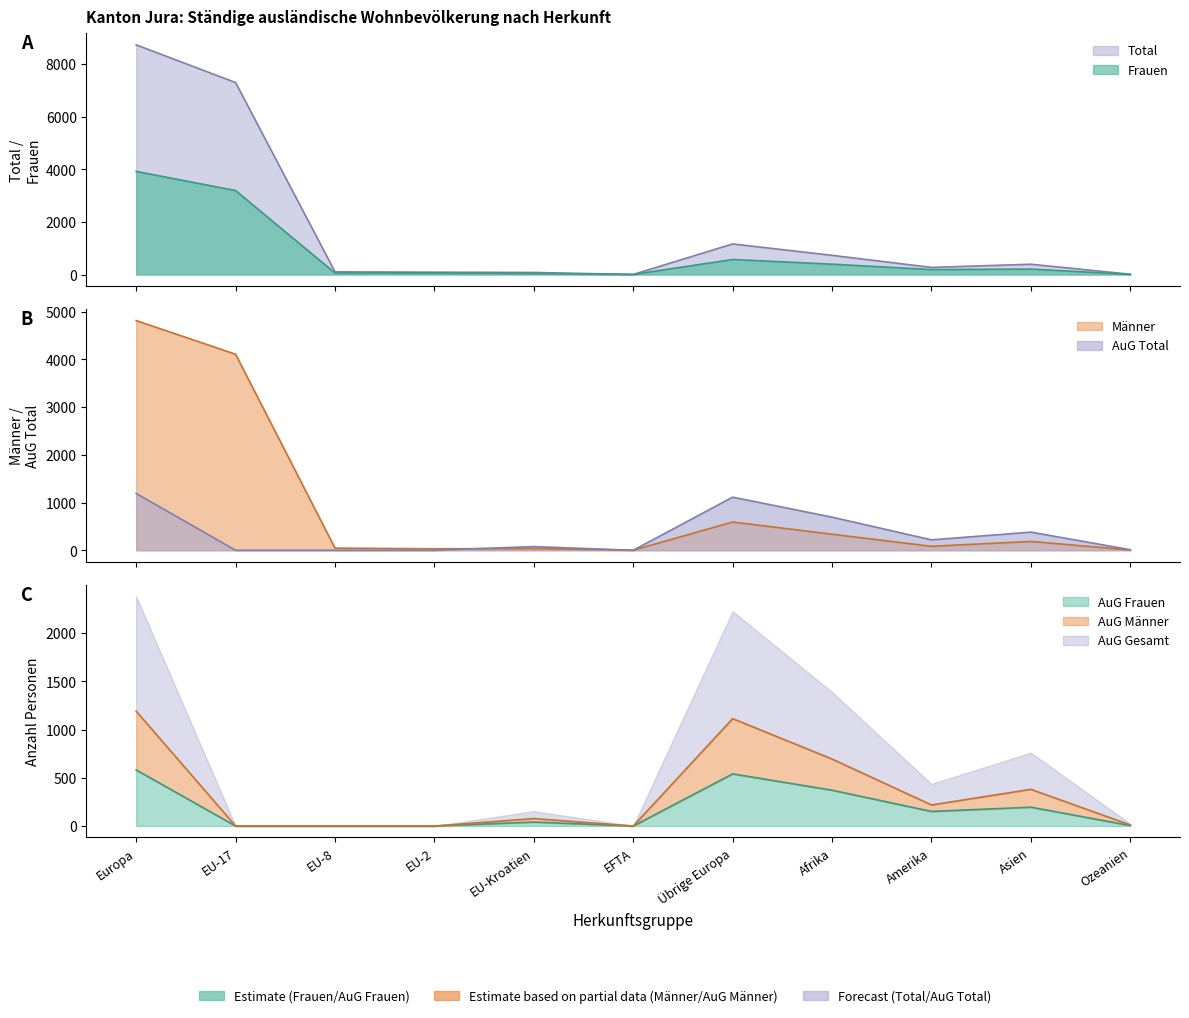

What is the label of the 5th point from the right?

Übrige Europa